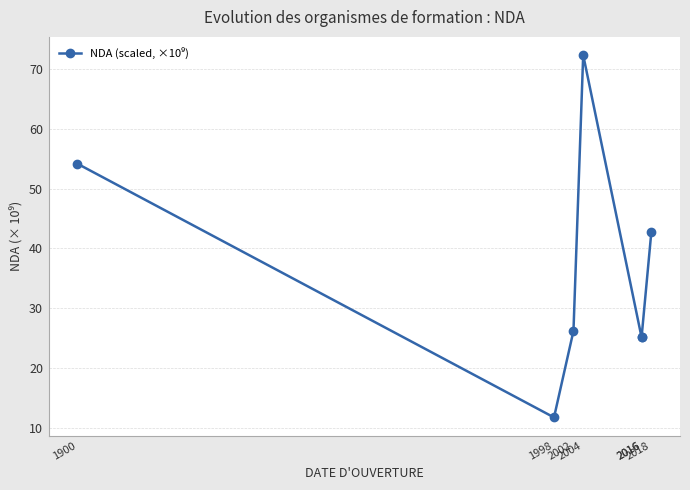

Reading left to right, transcribe all the data shown in this chart.

1900=54.2	1998=11.8	2002=26.2	2004=72.3	2016=25.1	2016=25.1	2018=42.7